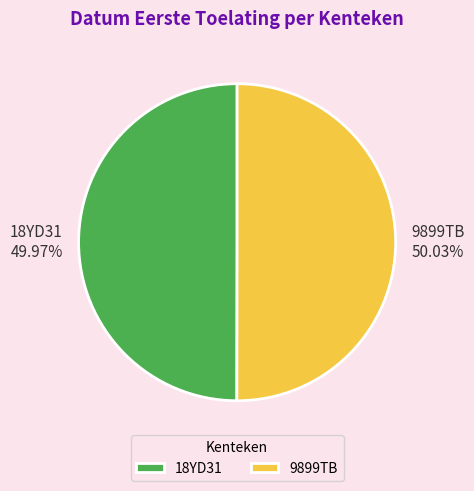

The 18YD31 slice represents 44% of the pie. True or false?

False